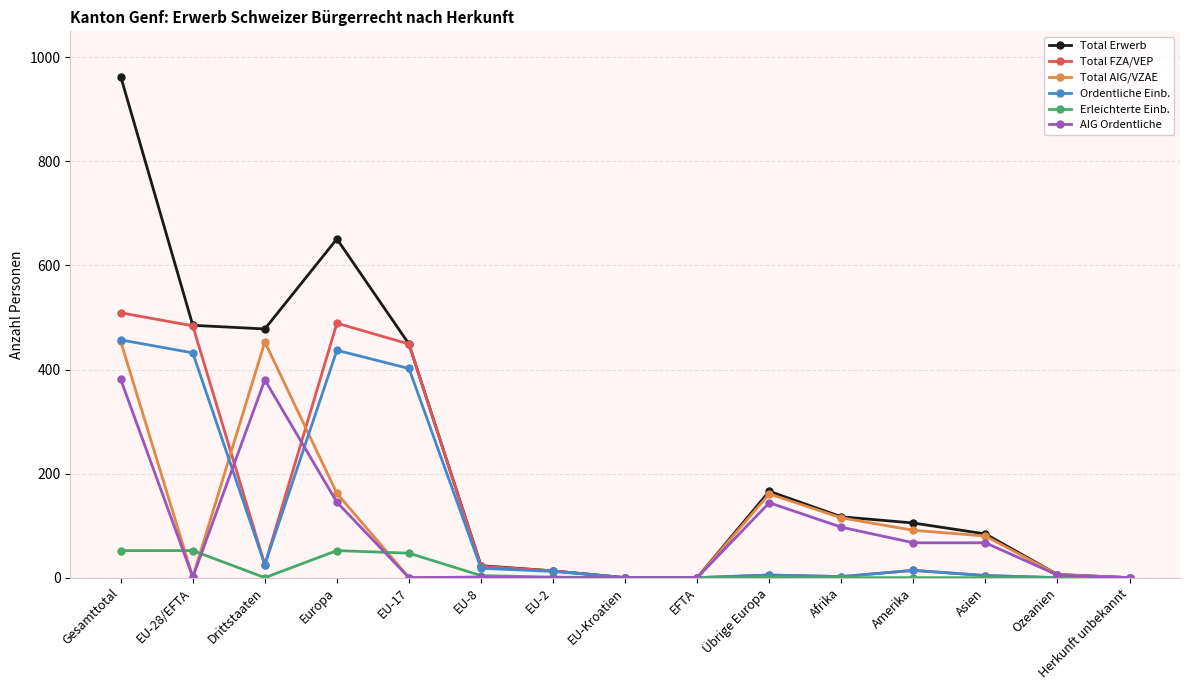

What is the label of the 8th point from the left?

EU-Kroatien